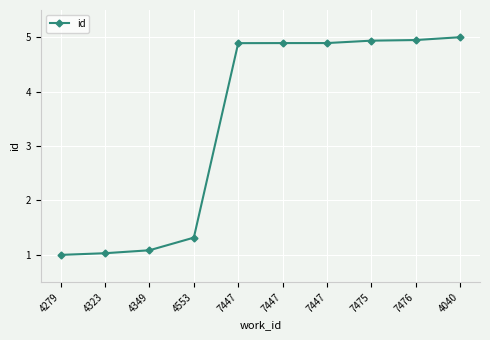

What is the greatest value displayed?

5.0